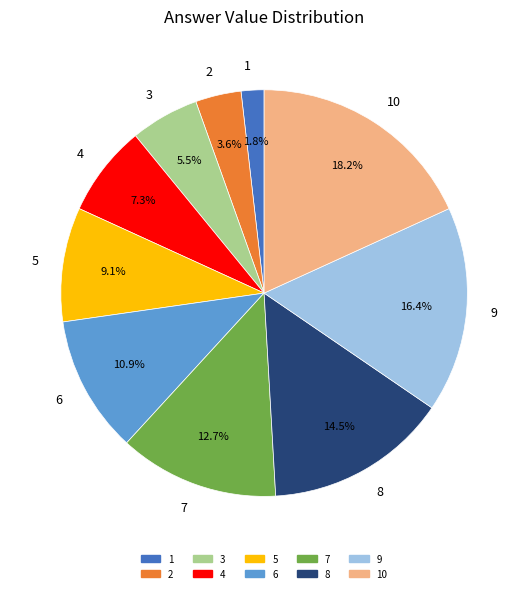

Approximately how many times larger is the value at 6 compared to 7?

0.9